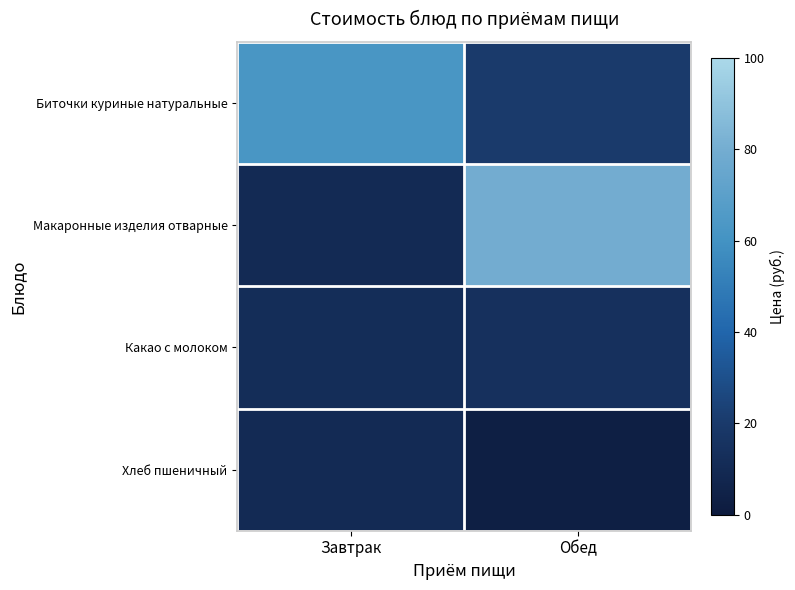

Which series has the largest range (max minus min)?

Макаронные изделия отварные